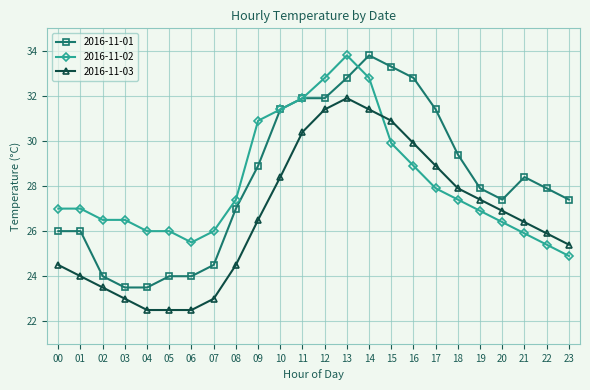

Is the value of 2016-11-01 at 22 greater than the value of 2016-11-02 at 01?

Yes